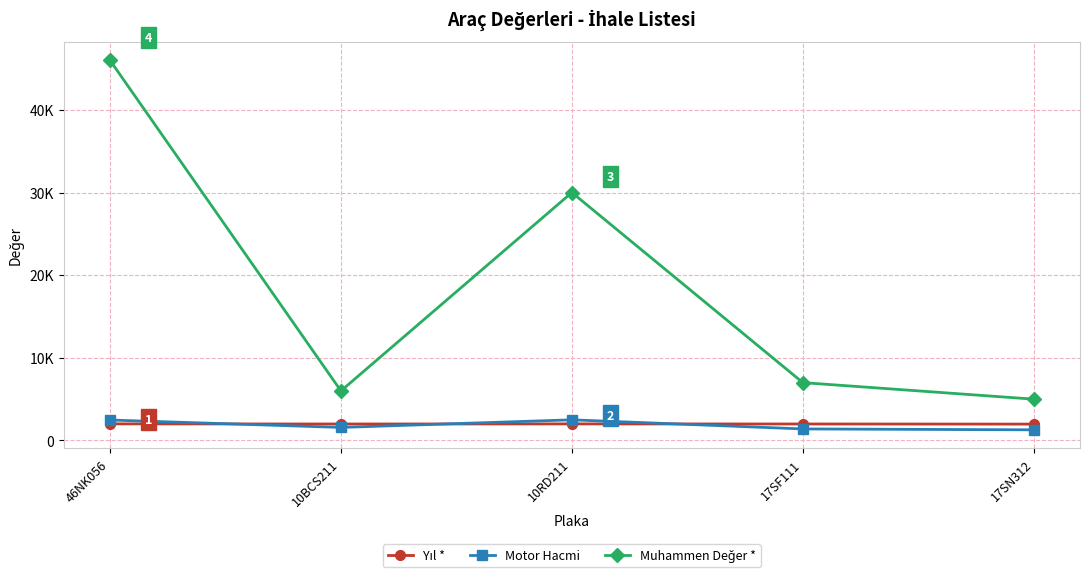

What is the approximate value of Muhammen Değer * at 10RD211, to the nearest 50?

30000